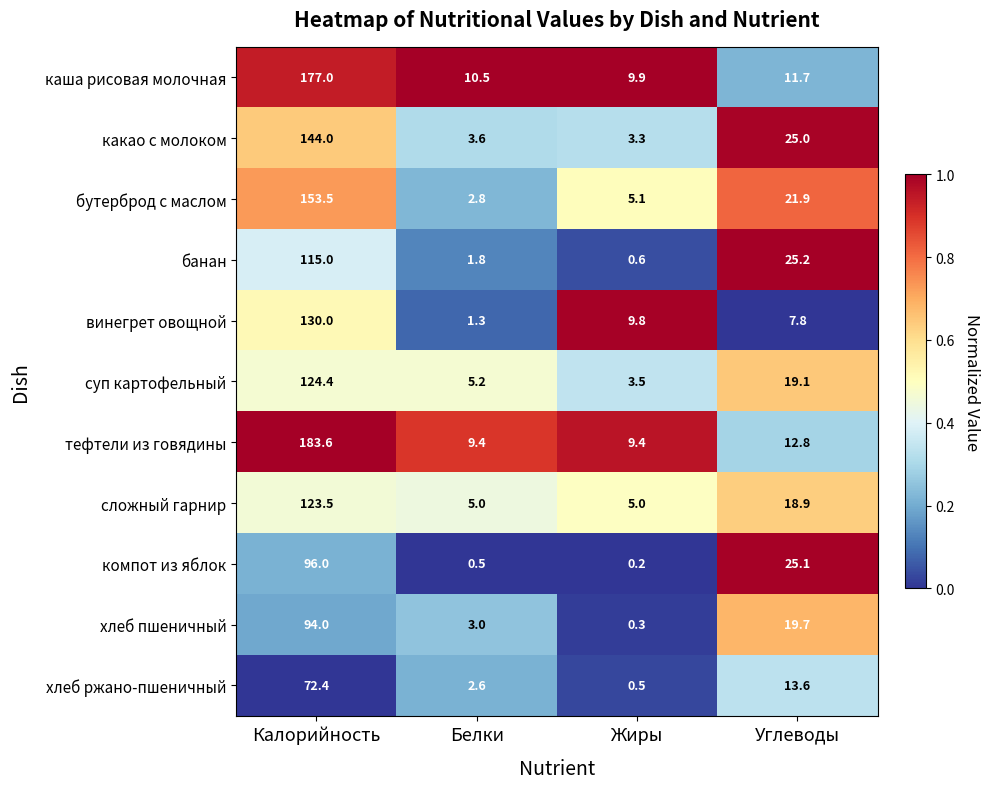

Rank the series at Углеводы from lowest to highest value.

винегрет овощной, каша рисовая молочная, тефтели из говядины, хлеб ржано-пшеничный, сложный гарнир, суп картофельный, хлеб пшеничный, бутерброд с маслом, какао с молоком, компот из яблок, банан